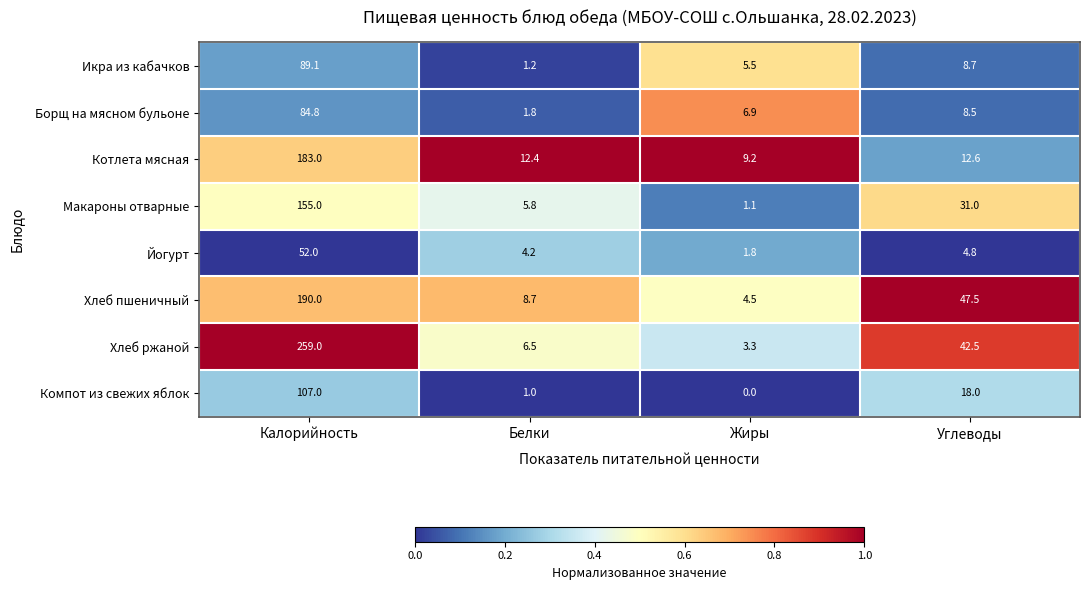

At Калорийность, list the series in order from smallest to largest.

Йогурт, Борщ на мясном бульоне, Икра из кабачков, Компот из свежих яблок, Макароны отварные, Котлета мясная, Хлеб пшеничный, Хлеб ржаной